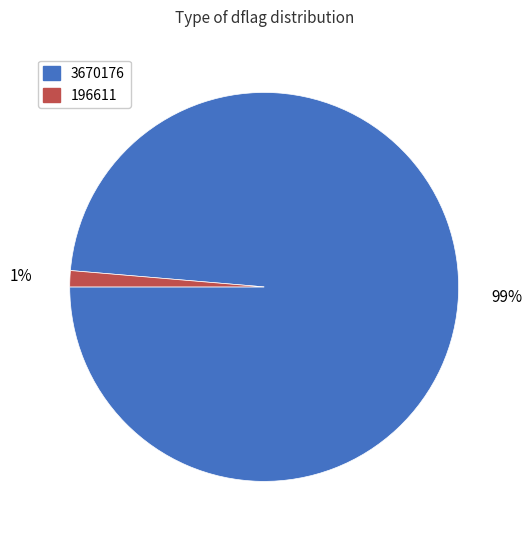

To the nearest percent, what is the average slice percentage?

50%